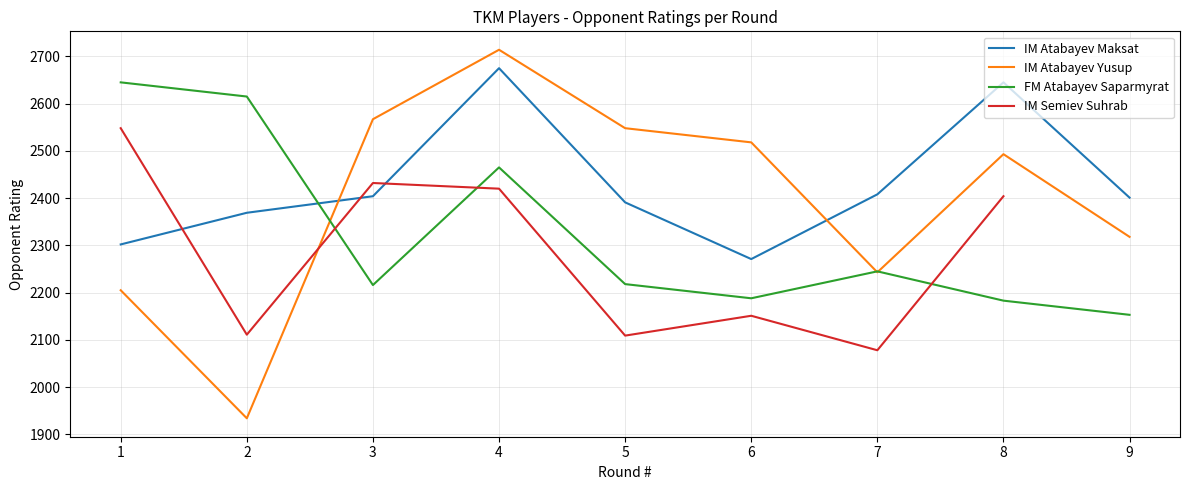

Does the chart display data point markers on the line(s)?

No